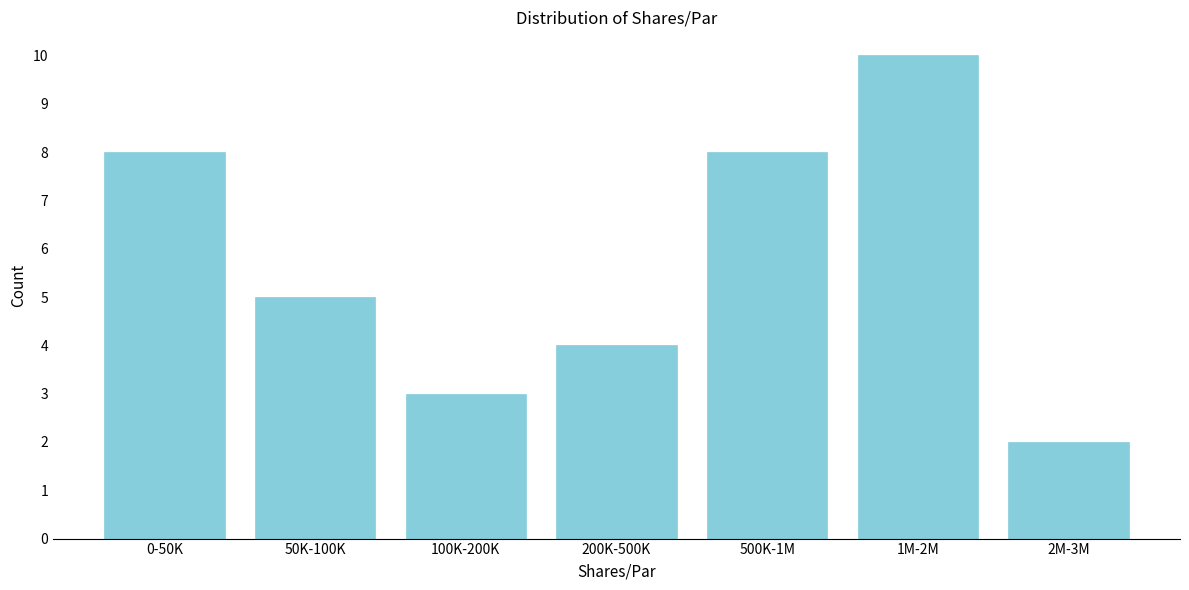

Reading left to right, list all the values displayed in this chart.

8	5	3	4	8	10	2